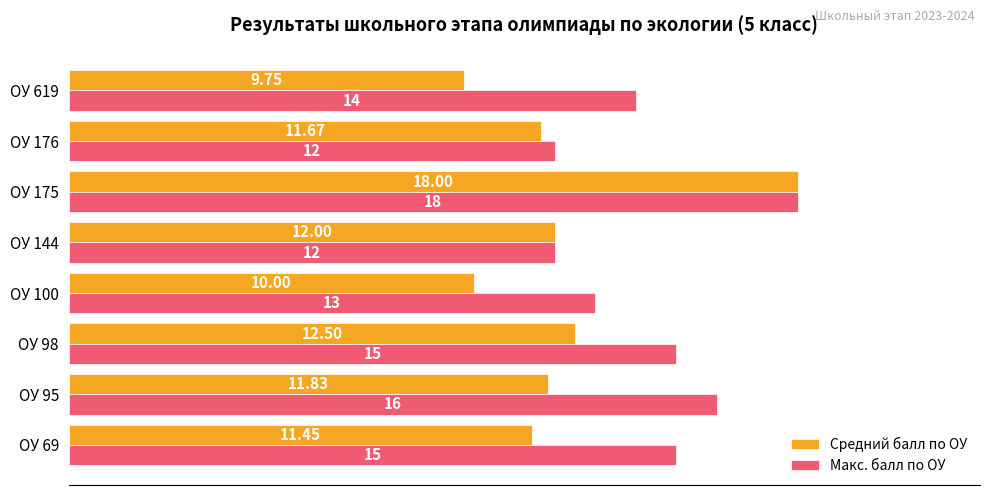

Which series has the largest range (max minus min)?

Средний балл по ОУ